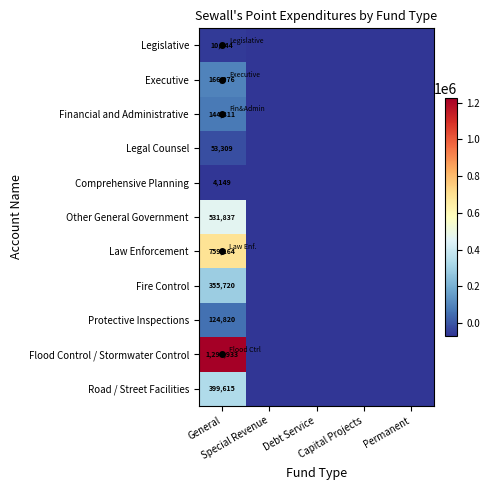

At which category is the sum across all series the highest?

General